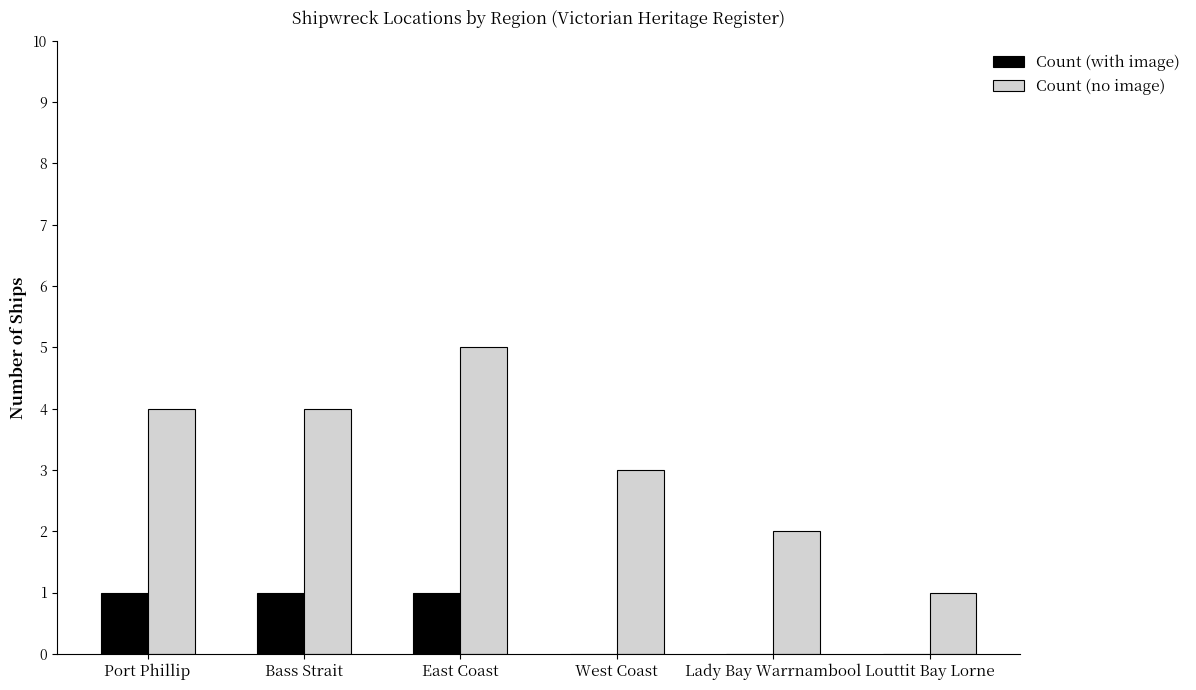

How many groups of bars are there?

6